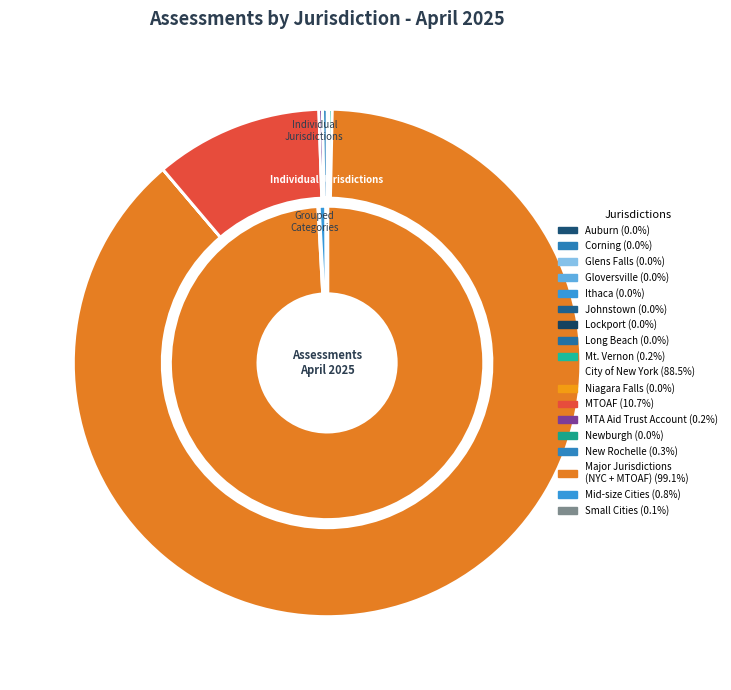

Do Corning and Mt. Vernon together represent more than half of the pie?

No